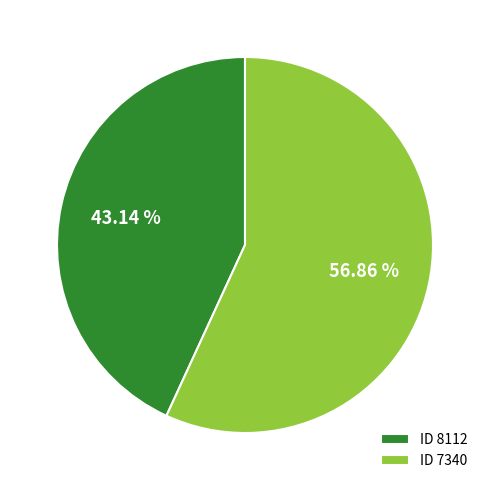

Does ID 7340 represent more than half of the total?

Yes